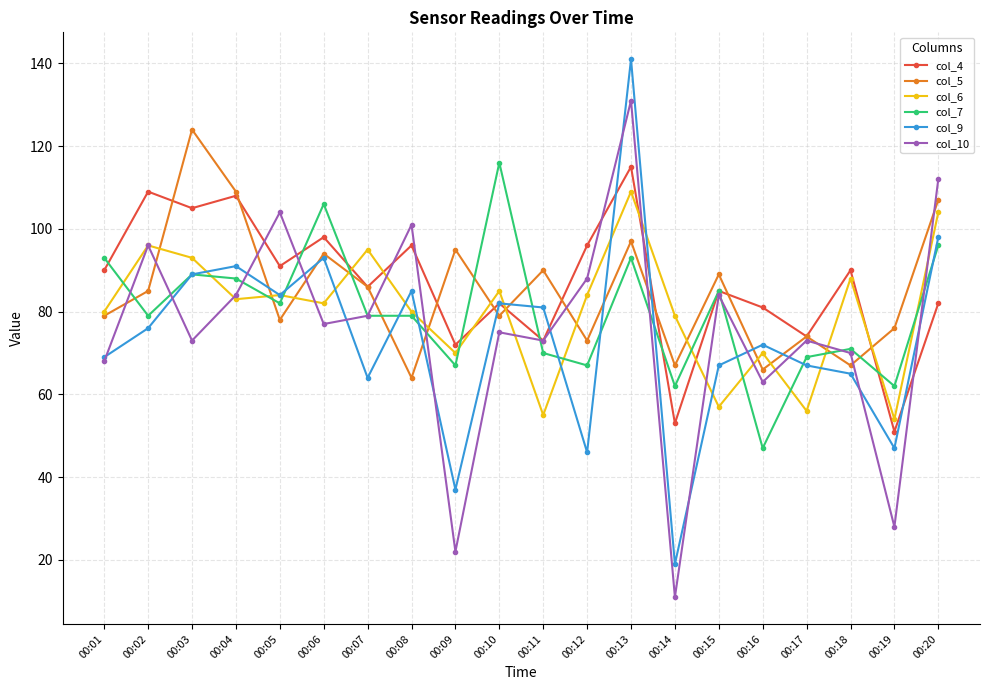

What is the difference between the maximum and second lowest values in the col_7 series?

54